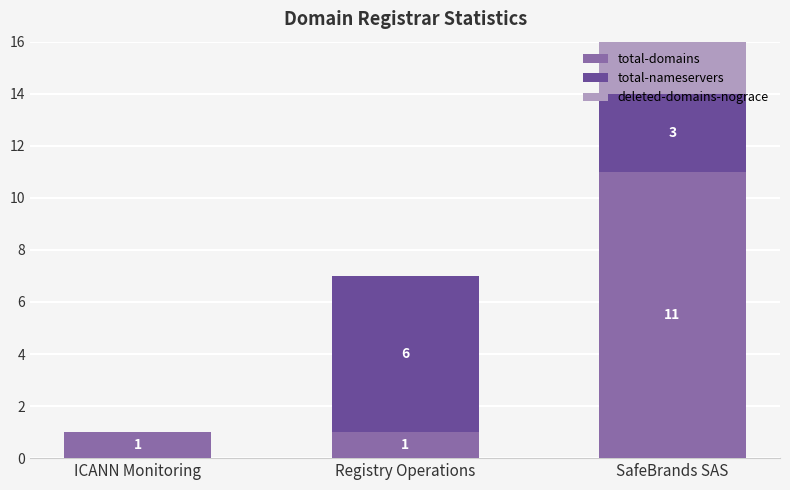

Is it true that total-domains equals 1 at ICANN Monitoring?

True